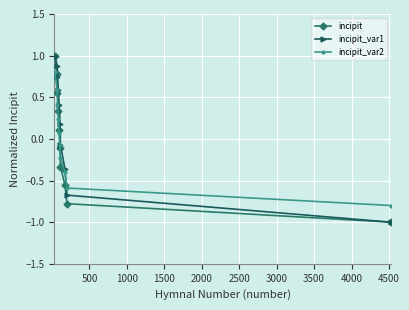

What is the difference between the maximum and minimum values in the incipit_var1 series?

2.0